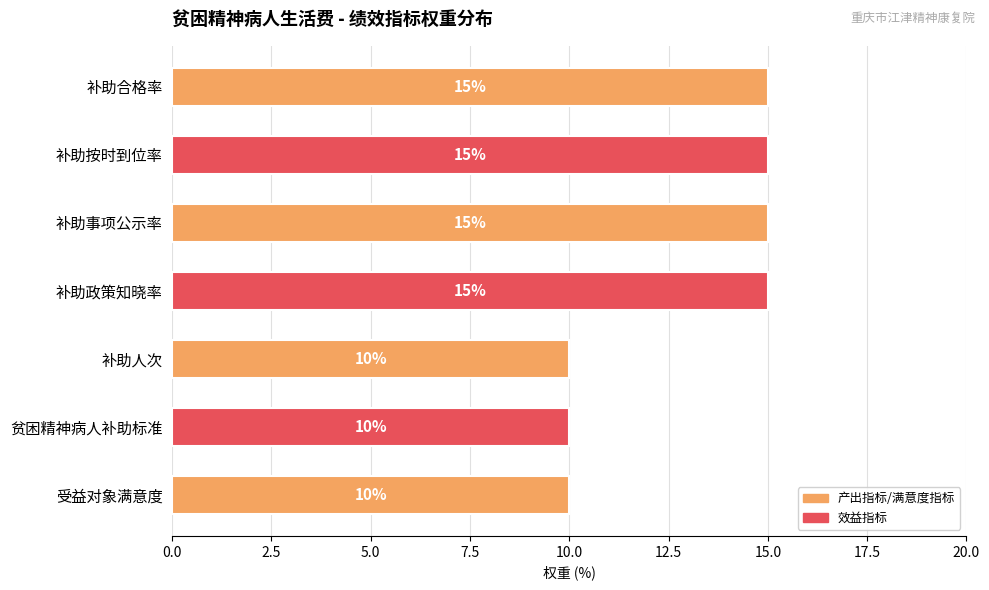

Between 补助政策知晓率 and 贫困精神病人补助标准, which is larger?

补助政策知晓率